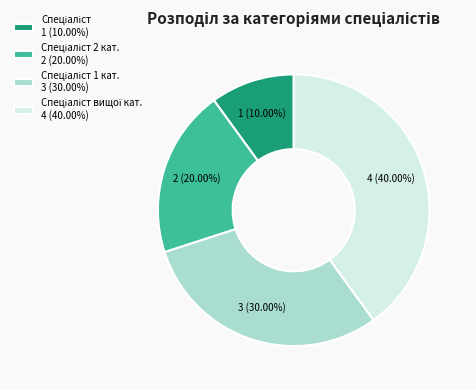

How many slices are in this pie chart?

4